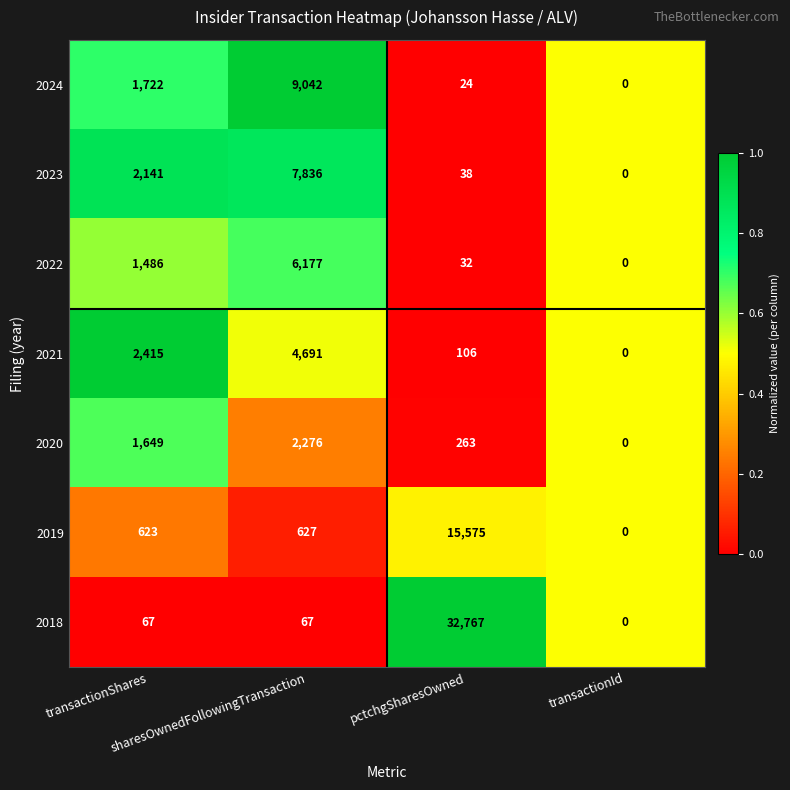

What is the greatest value displayed?

32767